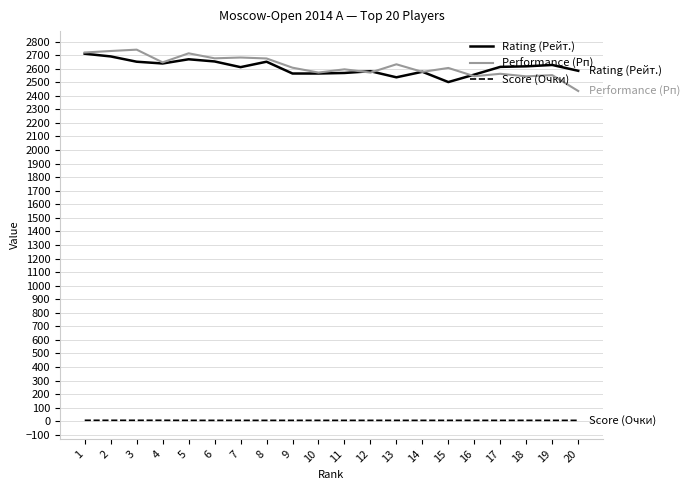

The Rating (Рейт.) series shows 2651.0 at 3. True or false?

True